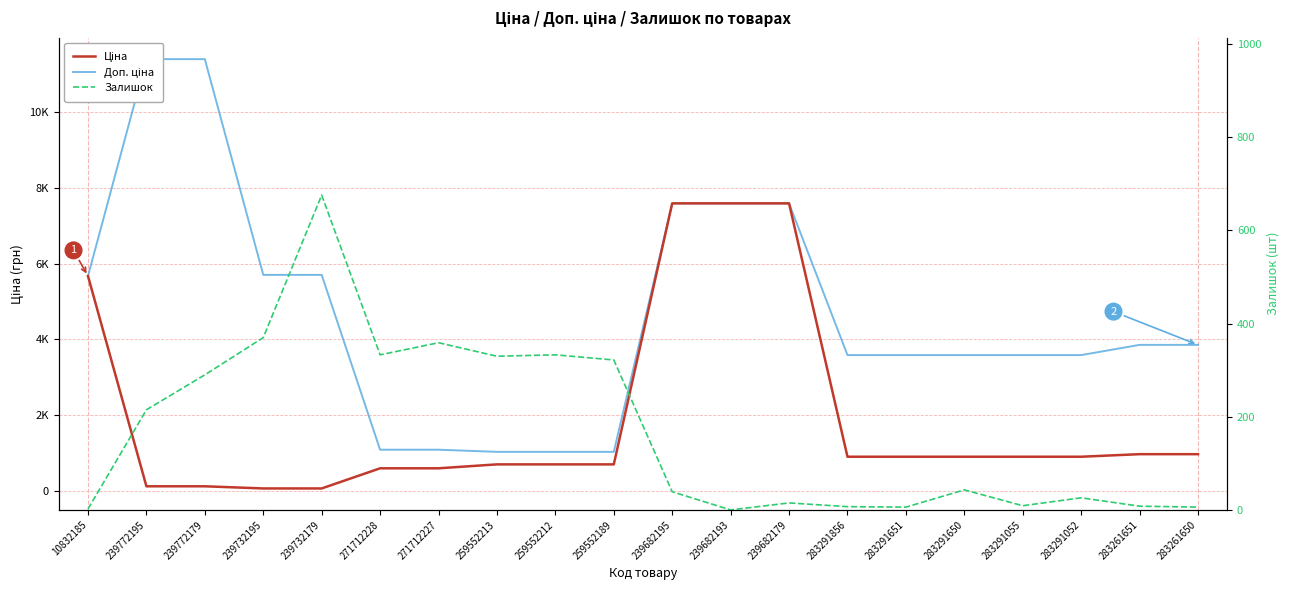

At 239682193, list the series in order from largest to smallest.

Ціна, Доп. ціна, Залишок